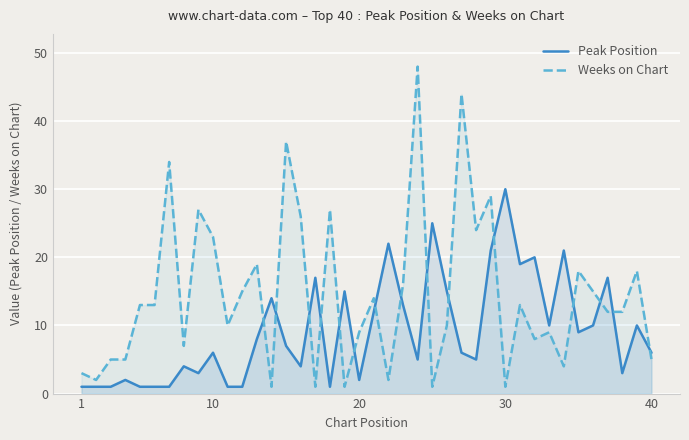

What is the greatest value displayed?

48